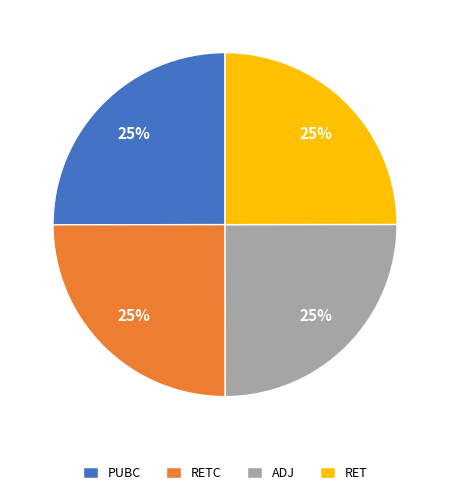

To the nearest percent, what percentage of the pie is PUBC?

25%